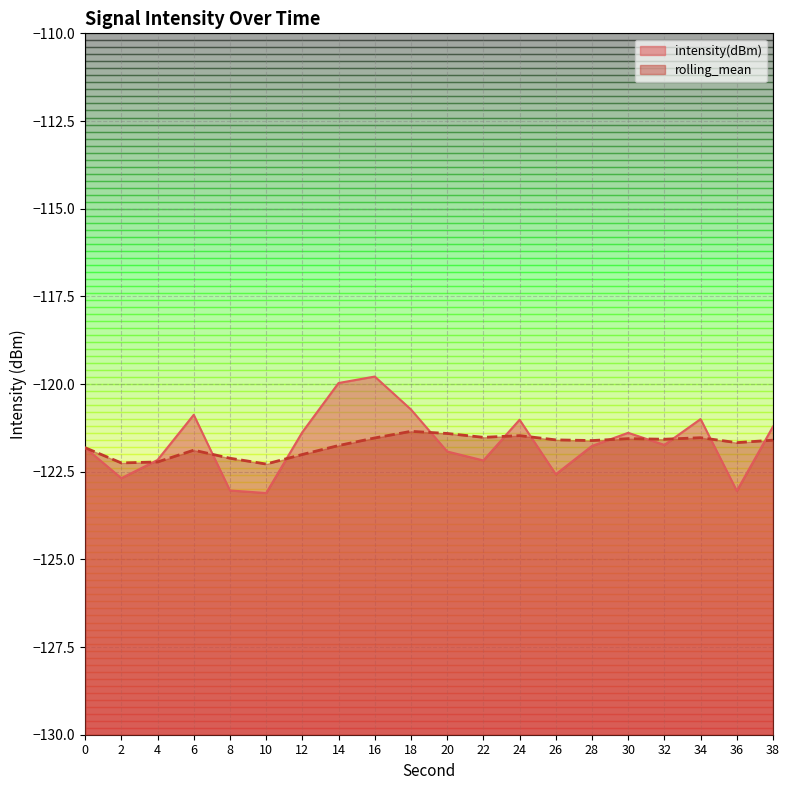

What is the sum of the intensity(dBm) values at 4 and 8?

-245.2